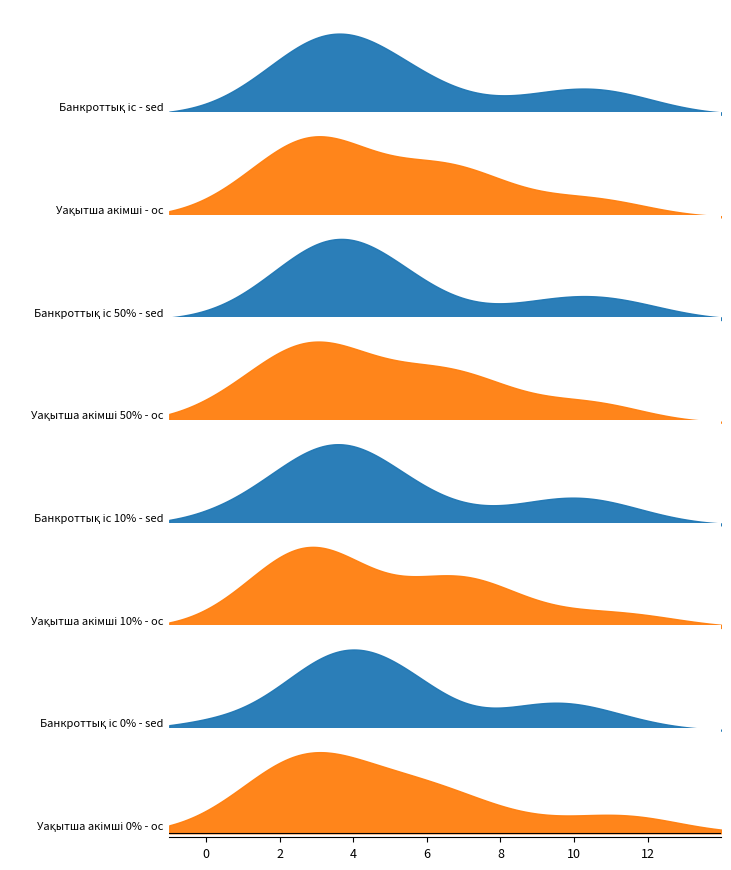

True or false: Хабарлама берілген күн (month) has a value of 2 at 7.

False